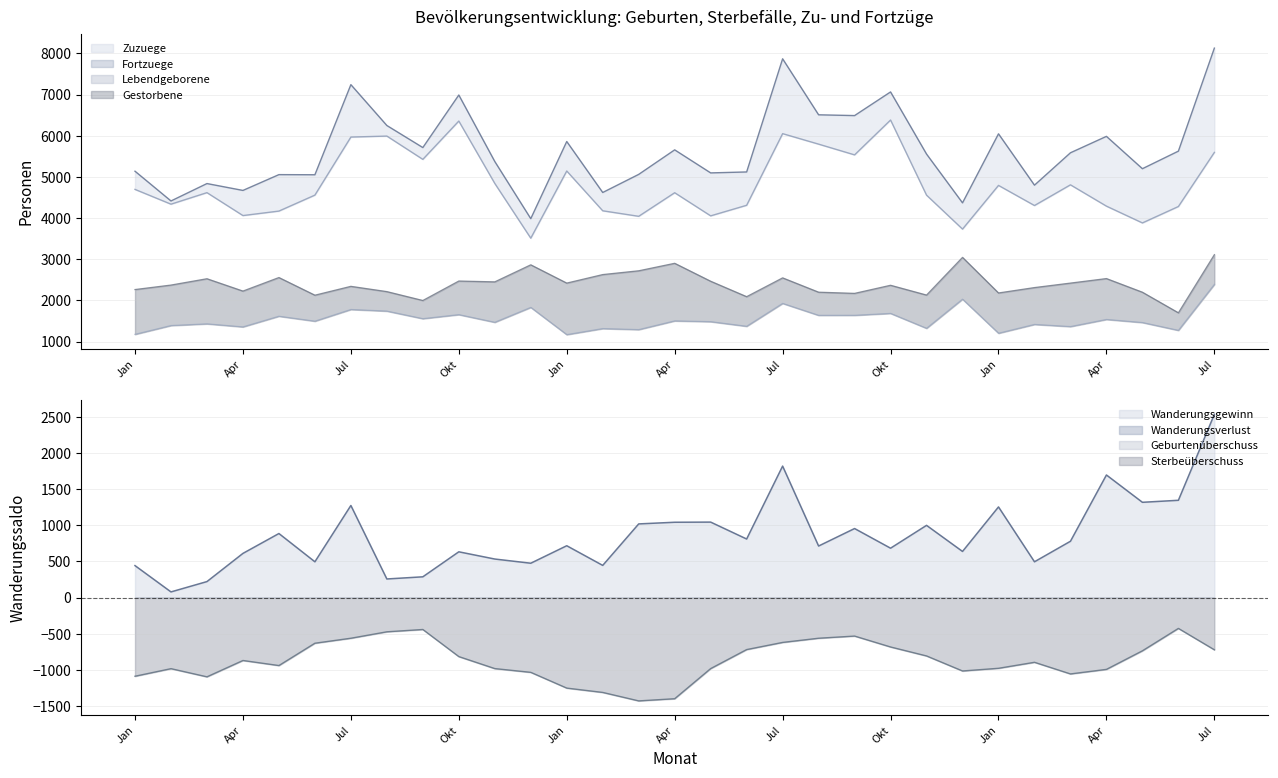

At which category is the sum across all series the highest?

Jul